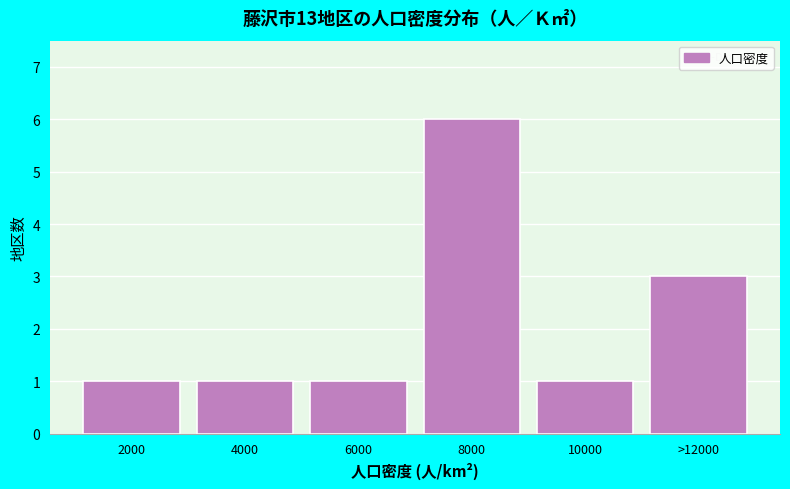

Reading left to right, transcribe all the data shown in this chart.

1	1	1	6	1	3